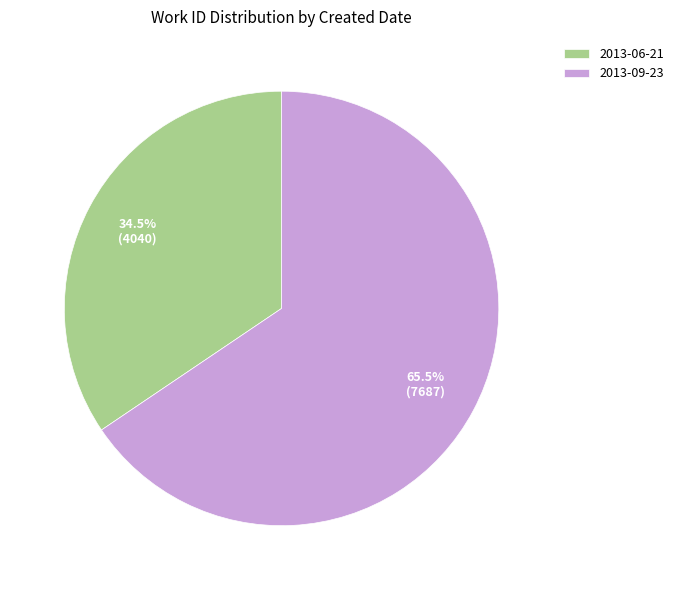

To the nearest percent, what is the combined percentage of 2013-06-21 and 2013-09-23?

100%